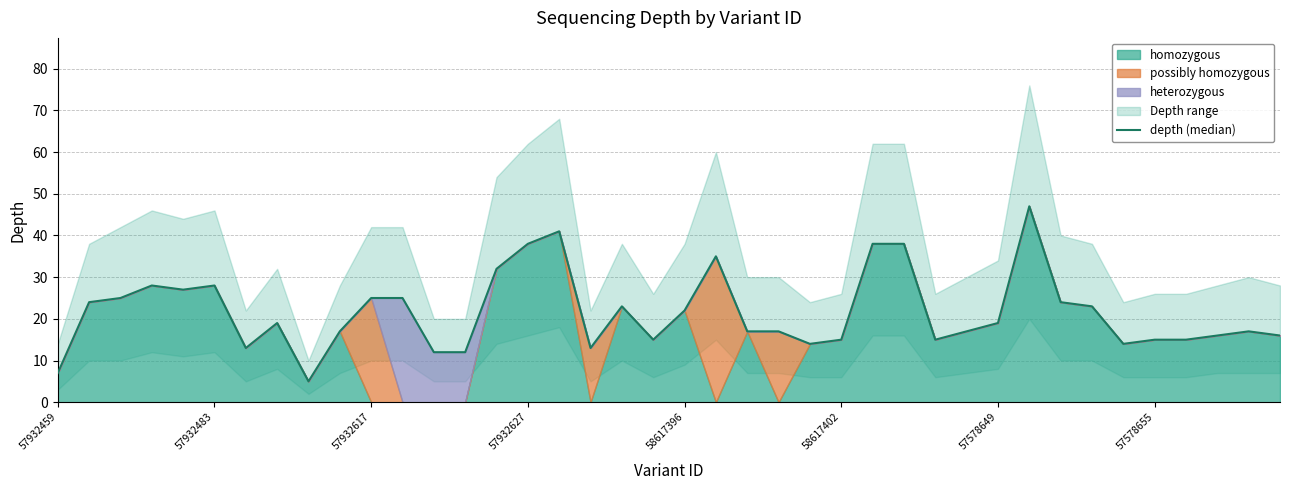

What is the minimum value shown in the chart?

5